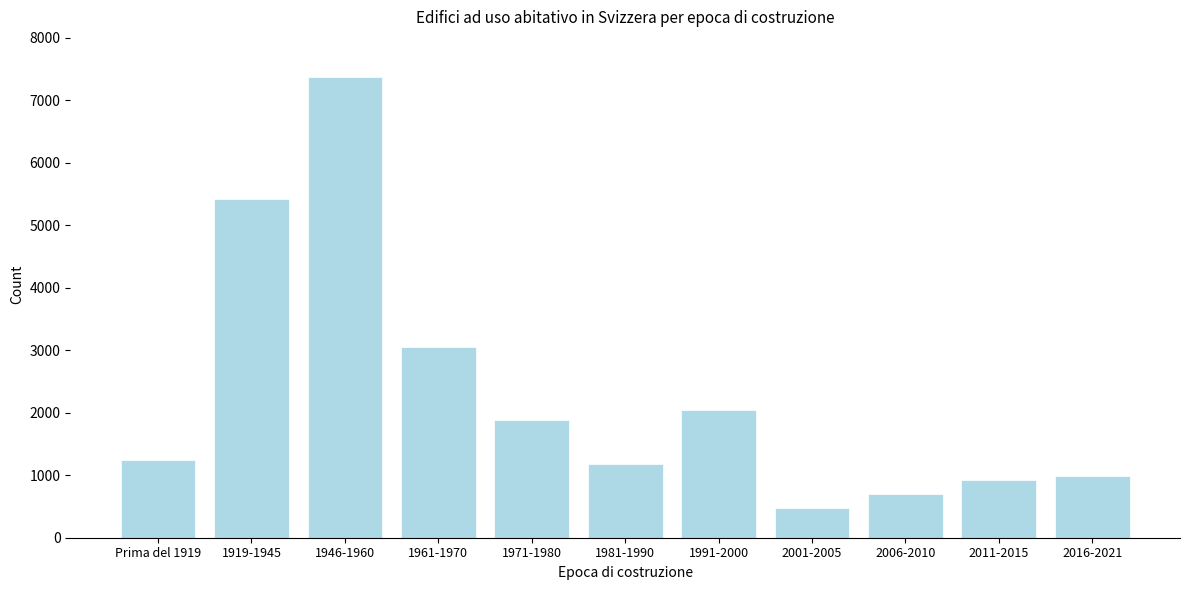

Reading left to right, what are all the values shown in this chart?

1238	5423	7366	3052	1887	1172	2046	479	702	927	990